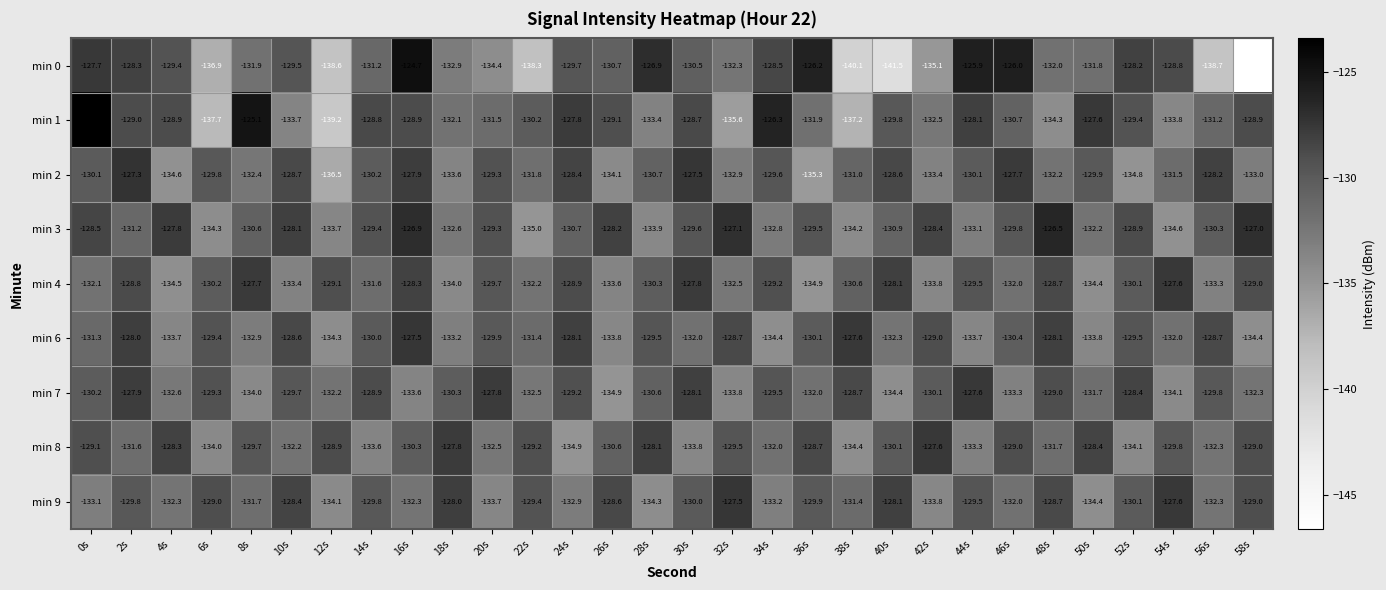

What is the total value across all series at 46s?

-1170.9